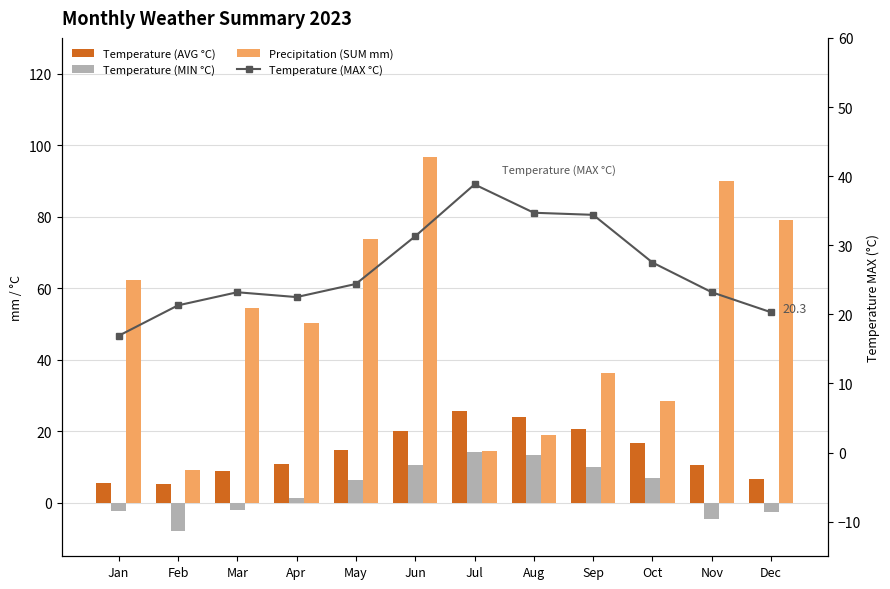

Which series has the widest spread of values?

Precipitation (SUM mm)